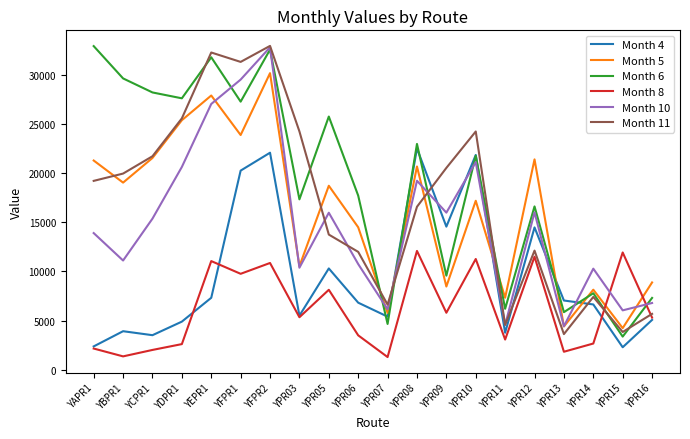

What is the sum of the Month 11 values at YPR08 and YEPR1?

48882